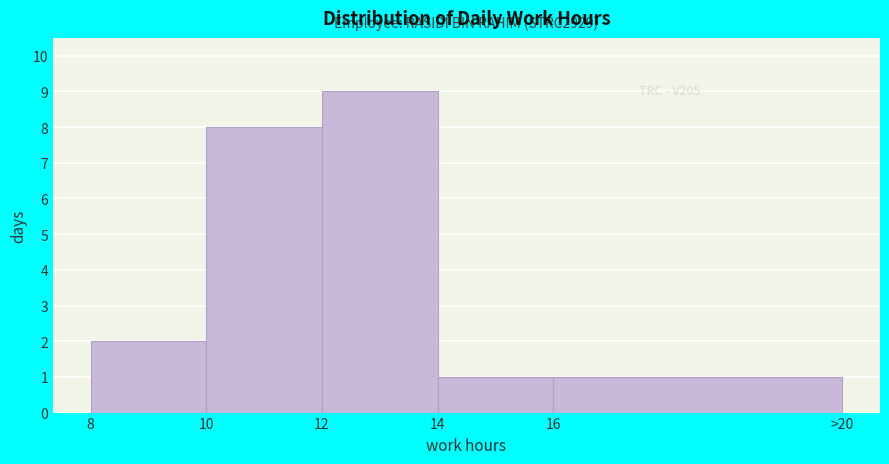

Reading right to left, what are all the values shown in this chart?

16=1	14=1	12=9	10=8	8=2